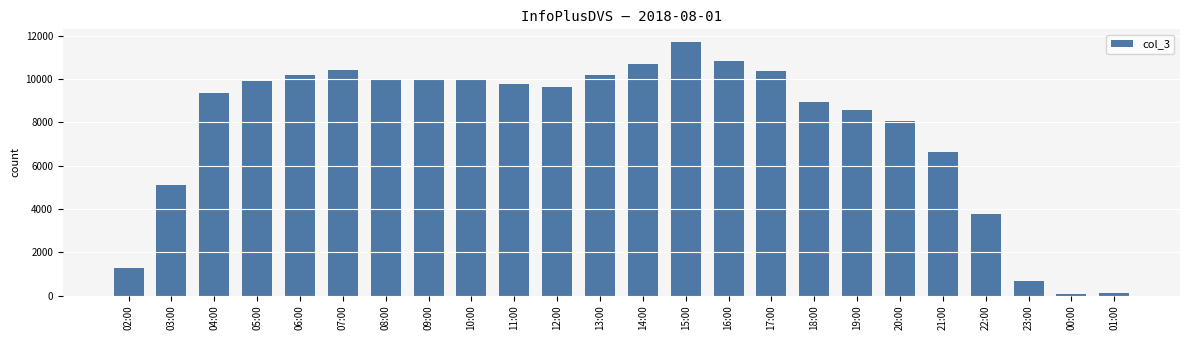

At which category does the chart reach its peak across all series?

15:00